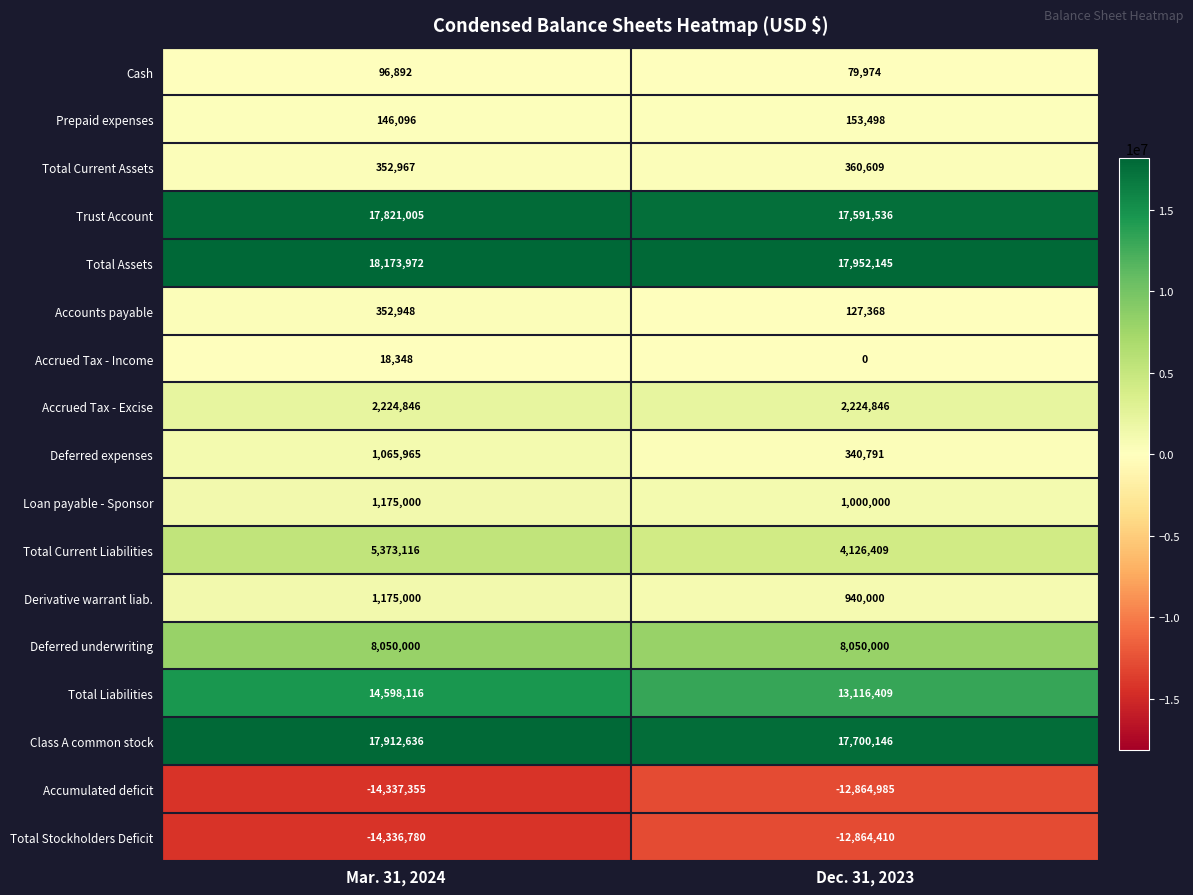

The Total Liabilities series shows 13116409 at Dec. 31, 2023. True or false?

True